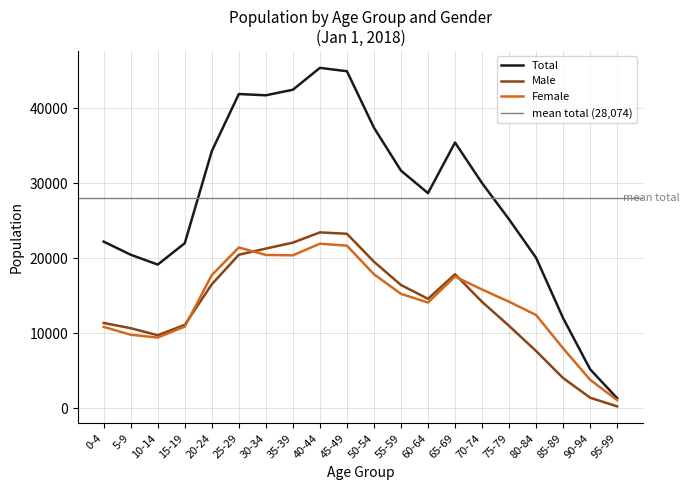

What is the difference between the maximum and minimum values in the Total series?

44055